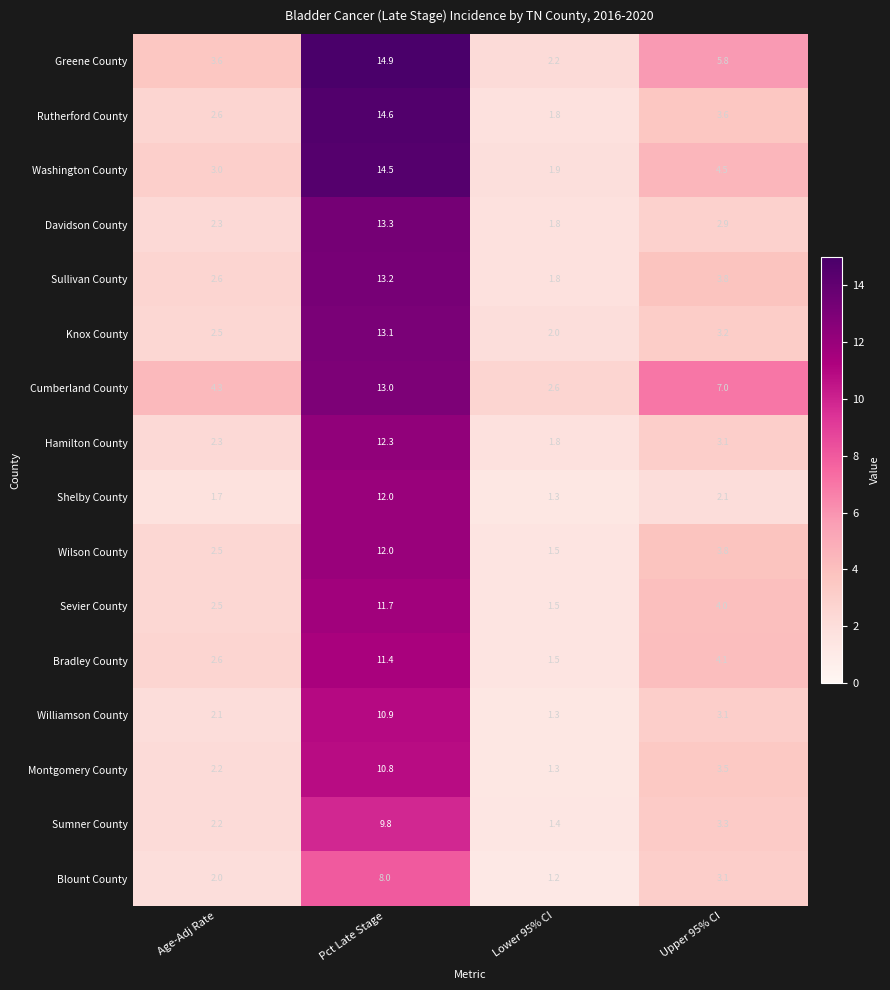

Rank the categories by Williamson County value from lowest to highest.

Lower 95% CI, Age-Adj Rate, Upper 95% CI, Pct Late Stage